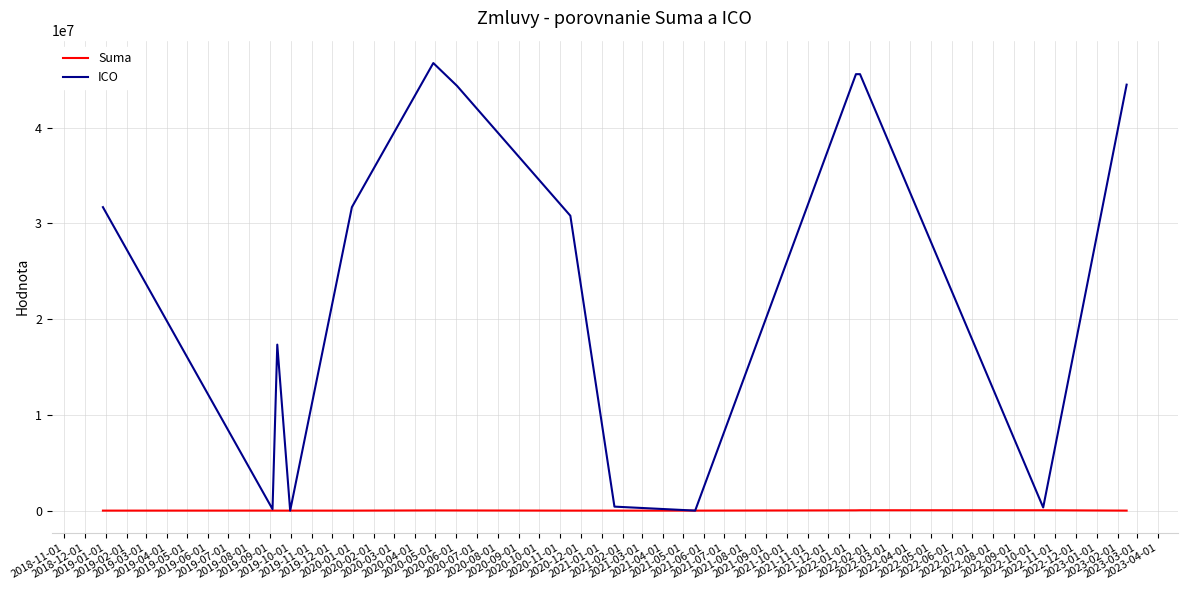

What is the difference between the ICO values at 2019-03-01 and 2020-01-01?

329169.0